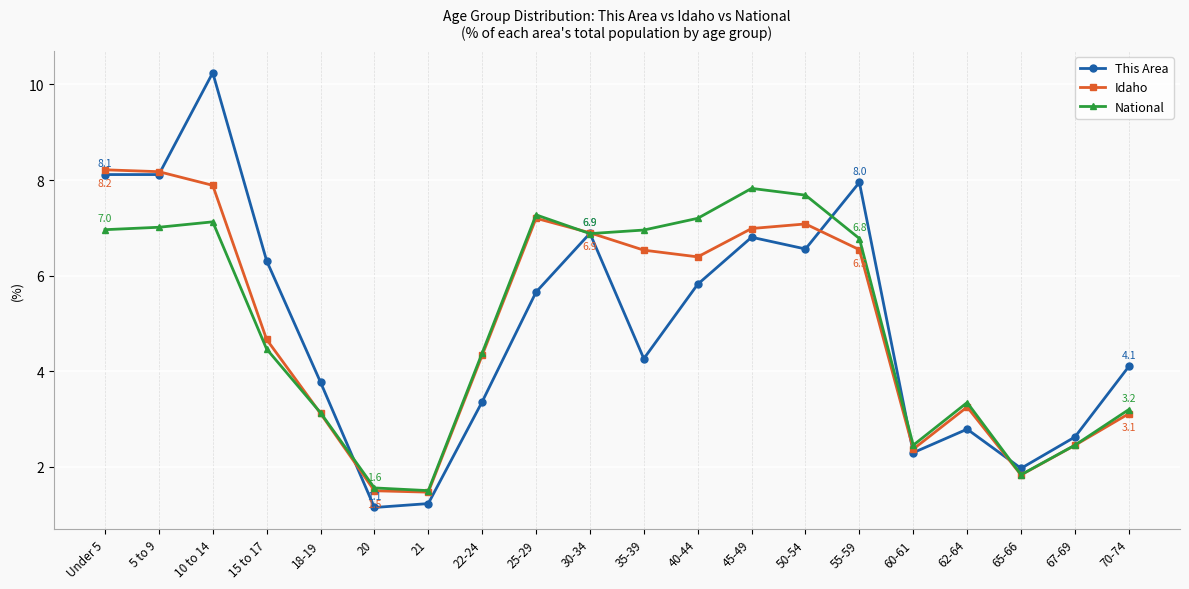

Rank the series at 40-44 from lowest to highest value.

This Area, Idaho, National